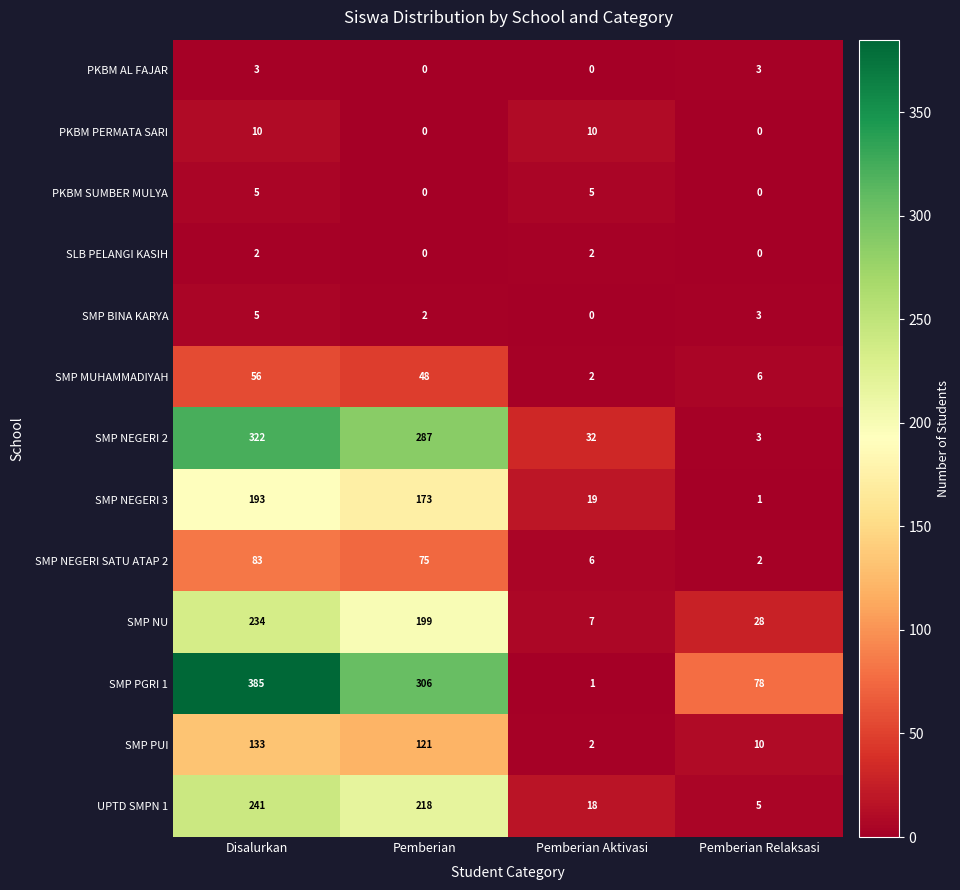

True or false: PKBM AL FAJAR has a value of 3 at Pemberian Relaksasi.

True